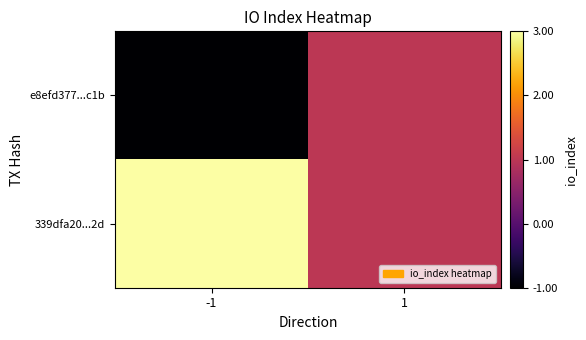

At which category does the chart reach its peak across all series?

-1